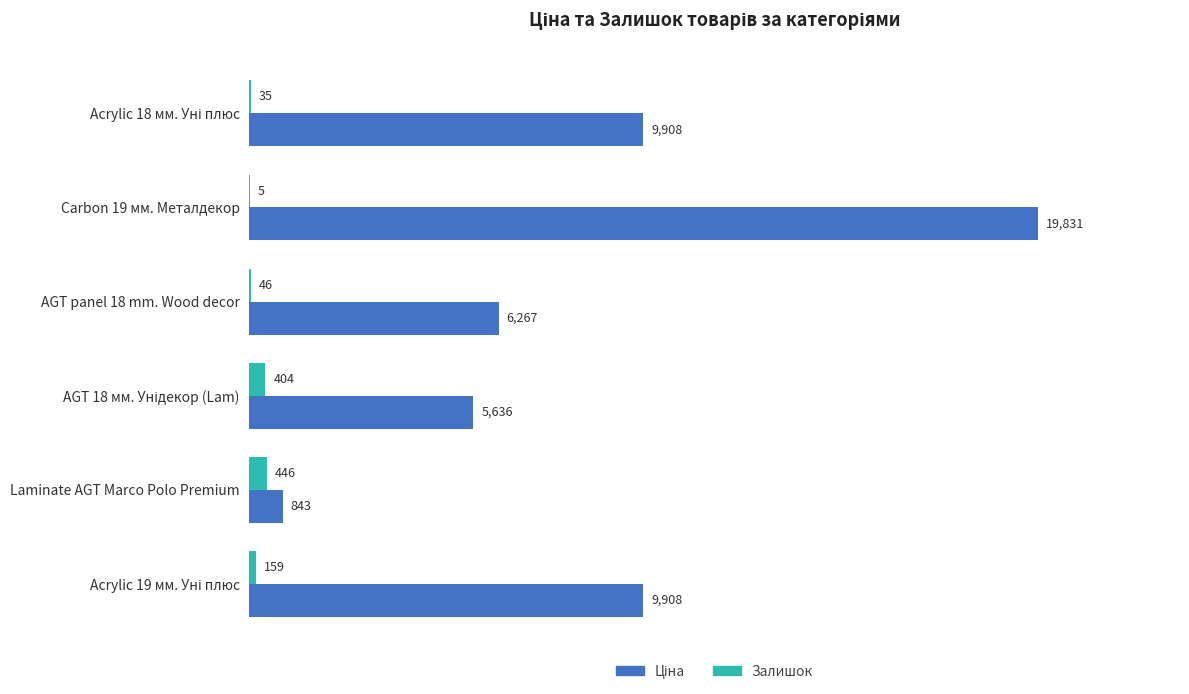

What is the maximum value for Залишок?

446.0